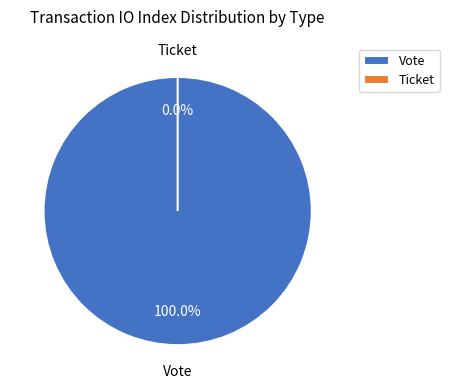

Is it true that Ticket is 0% of the pie?

True